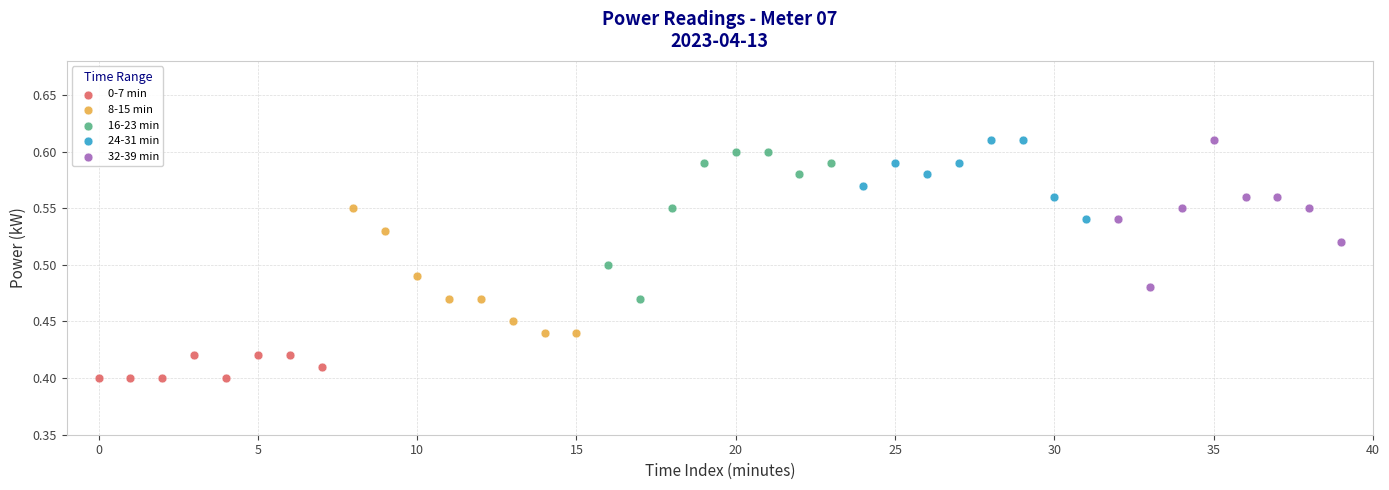

Which series contains the lowest Y value?

0-7 min